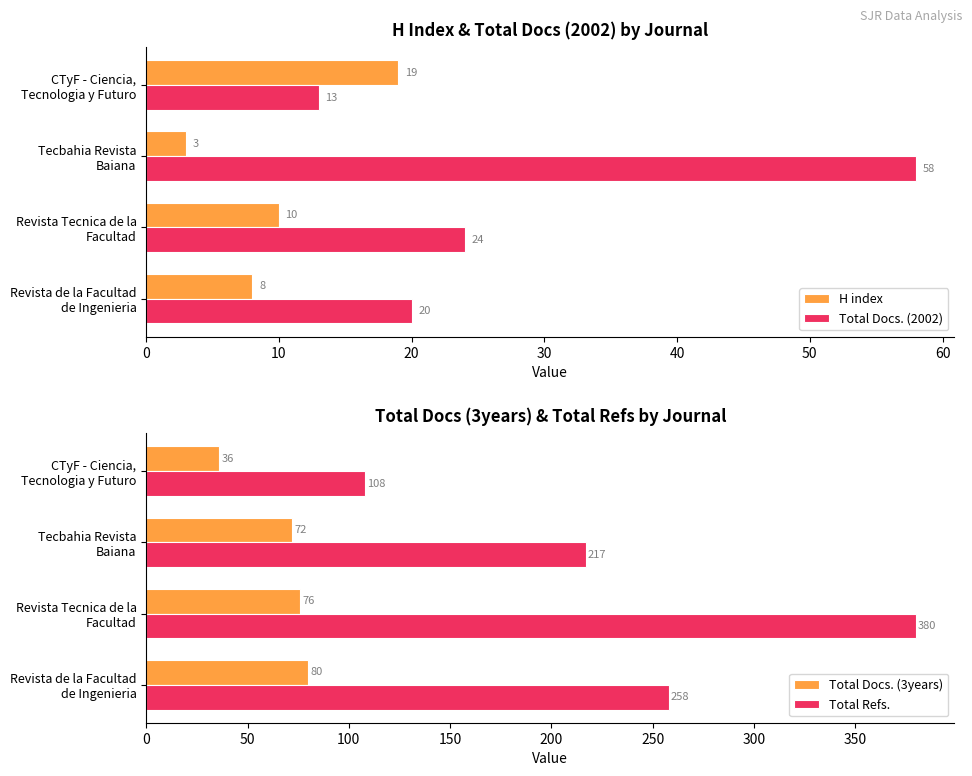

What is the difference between the maximum and minimum values in the Total Docs. (3years) series?

44